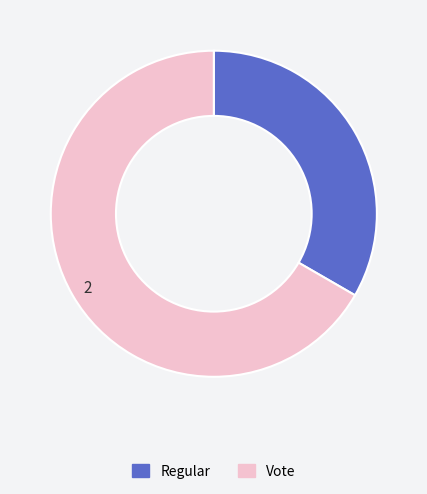

How many segments does this pie chart have?

2